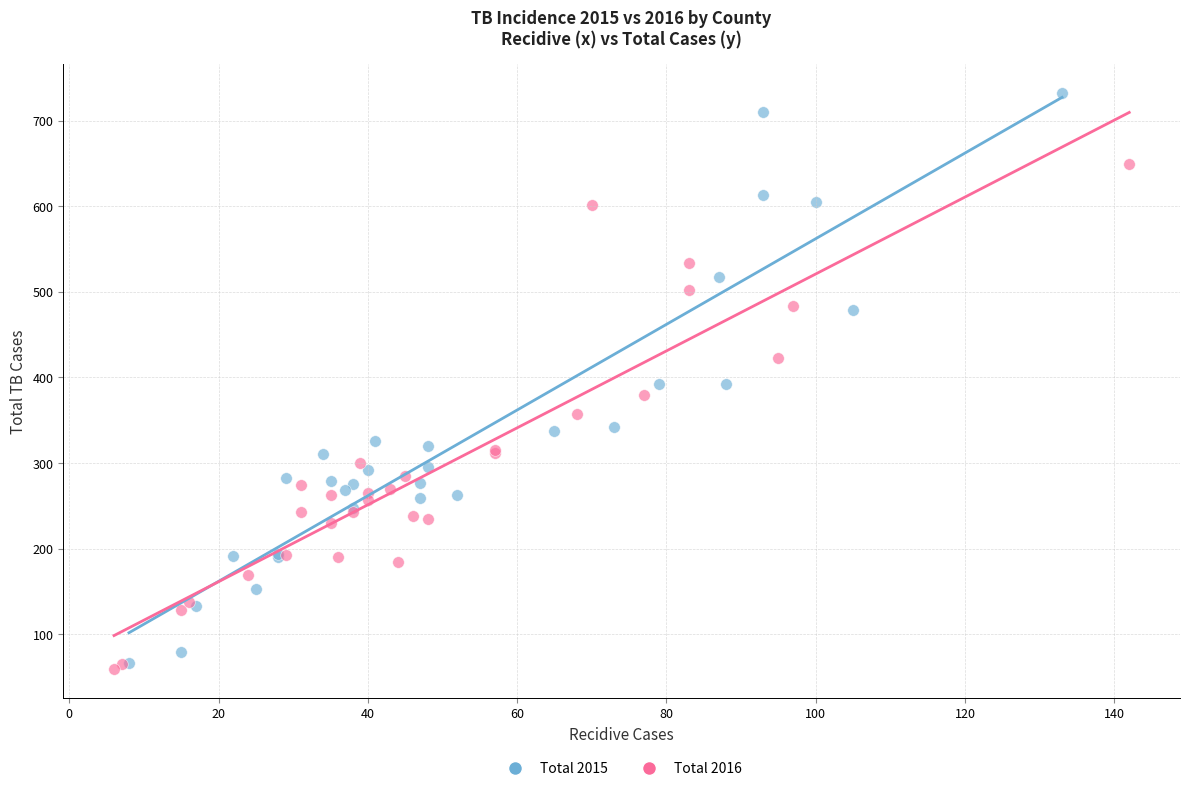

Which series has the largest Y range (max minus min)?

Total 2015